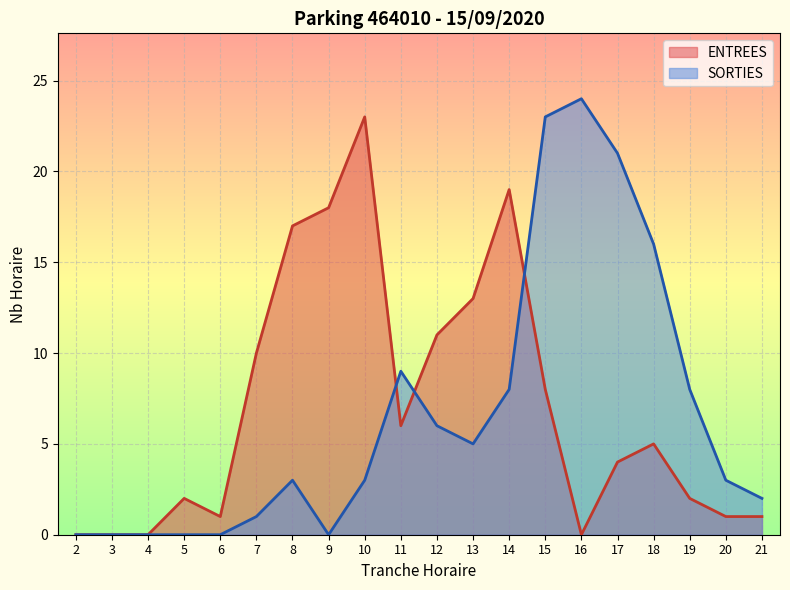

At which category does SORTIES reach its first local peak?

8